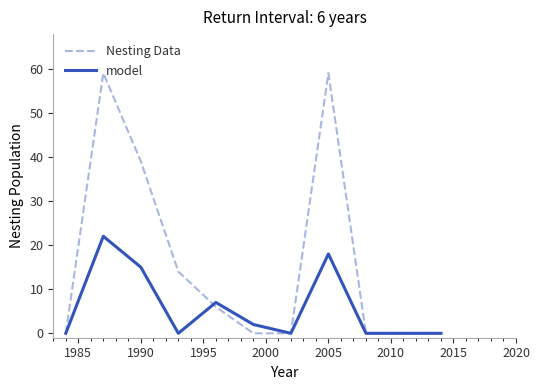

Which series has the largest range (max minus min)?

Nesting Data